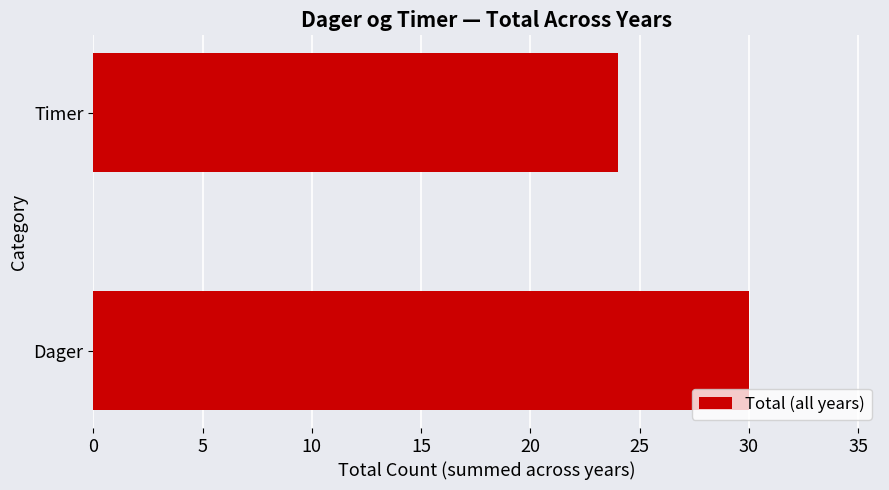

Rank the categories by value from lowest to highest.

Timer, Dager